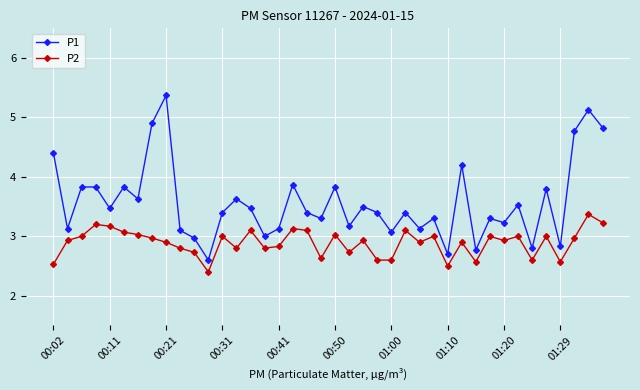

Which series has the largest total across all categories?

P1